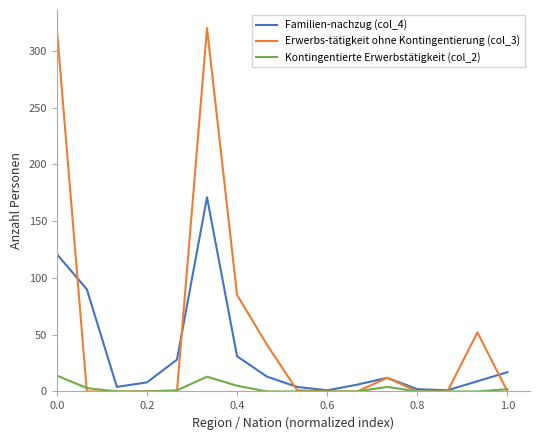

List the series in order of their peak value, highest first.

Erwerbs-tätigkeit ohne Kontingentierung (col_3), Familien-nachzug (col_4), Kontingentierte Erwerbstätigkeit (col_2)